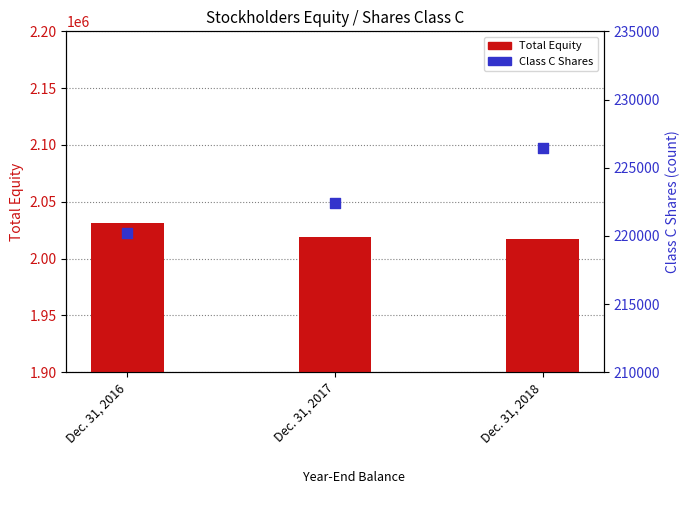

Which series has the widest spread of Y values?

Total Equity